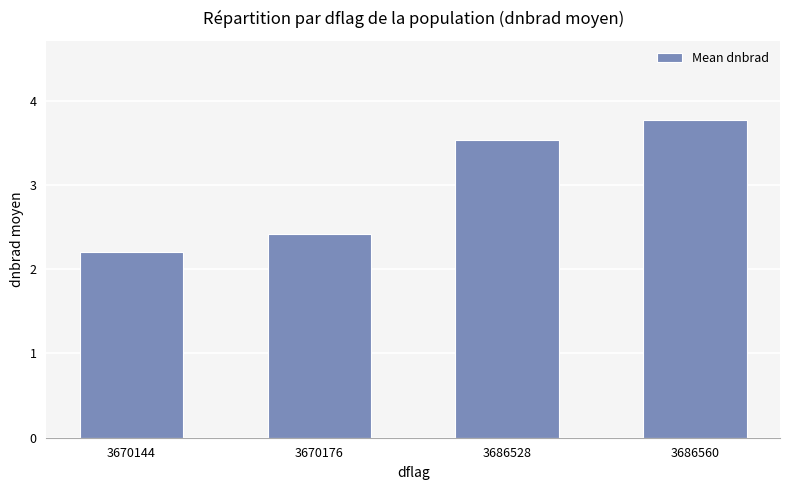

Reading left to right, what are all the values shown in this chart?

3670144=2.2	3670176=2.4	3686528=3.5	3686560=3.8